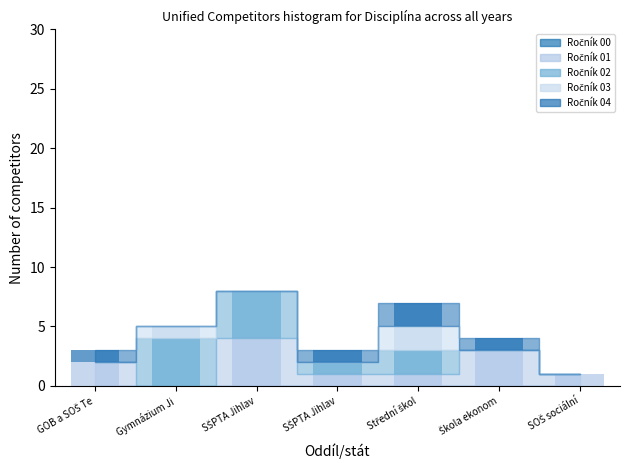

What is the difference between the second highest and second lowest values in the Ročník 03 series?

1